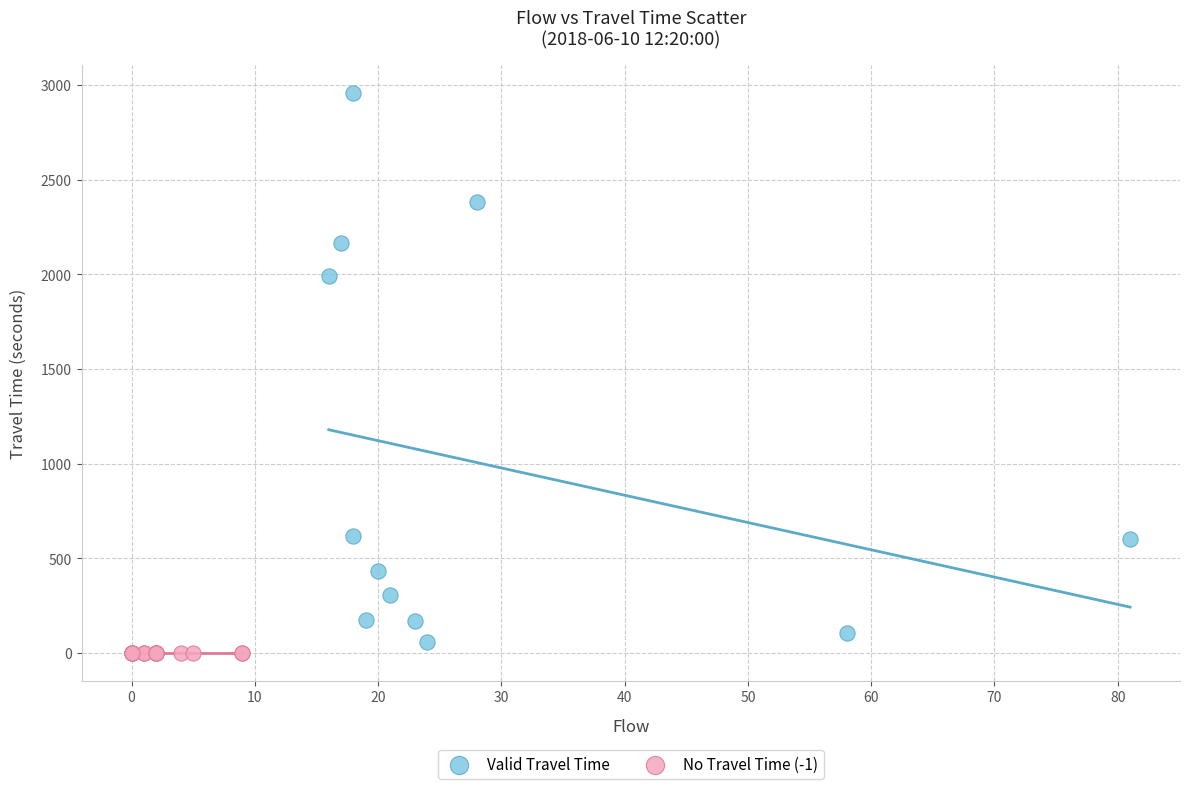

Which series reaches the minimum Y coordinate?

No Travel Time (-1)